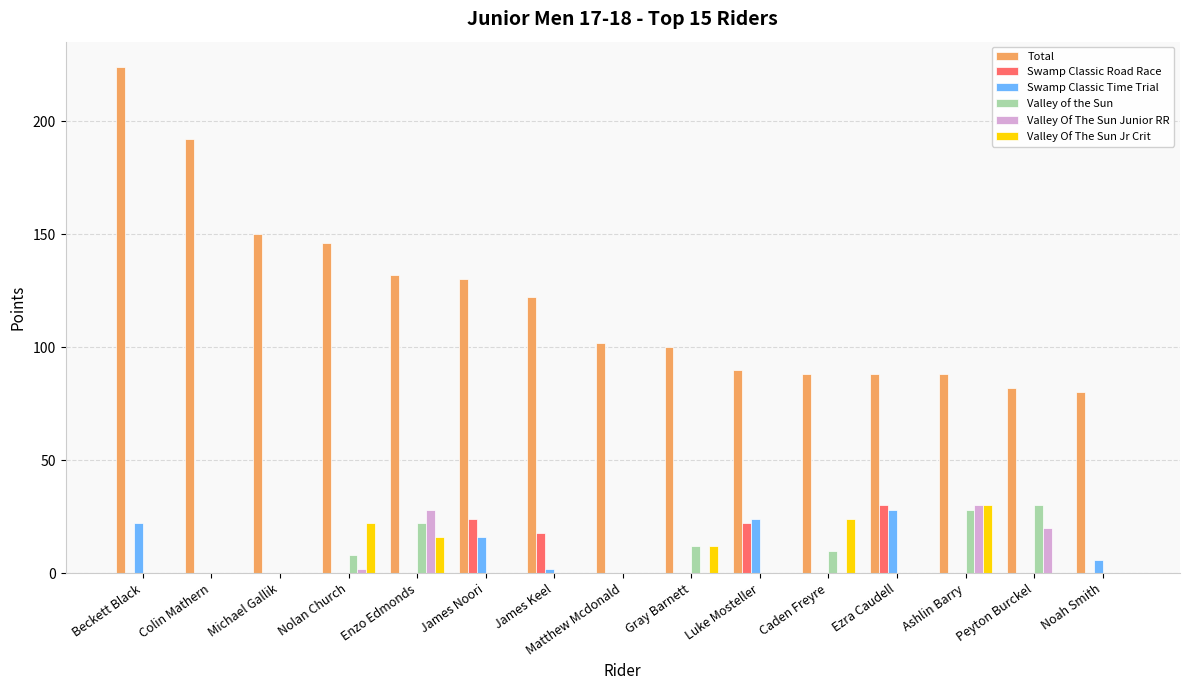

Which series changed the most between Enzo Edmonds and Luke Mosteller?

Total